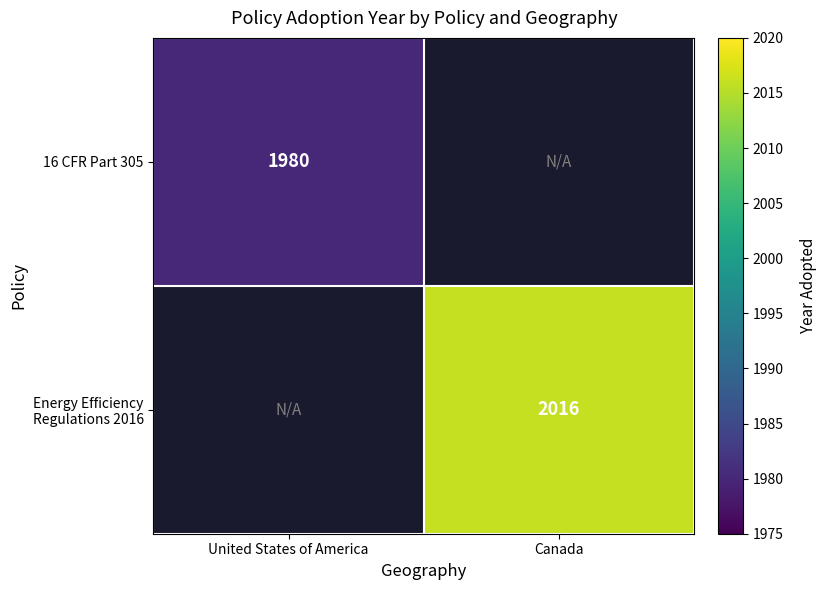

Is the value of Energy Efficiency Regulations 2016 at Canada greater than the value of 16 CFR Part 305 at United States of America?

Yes